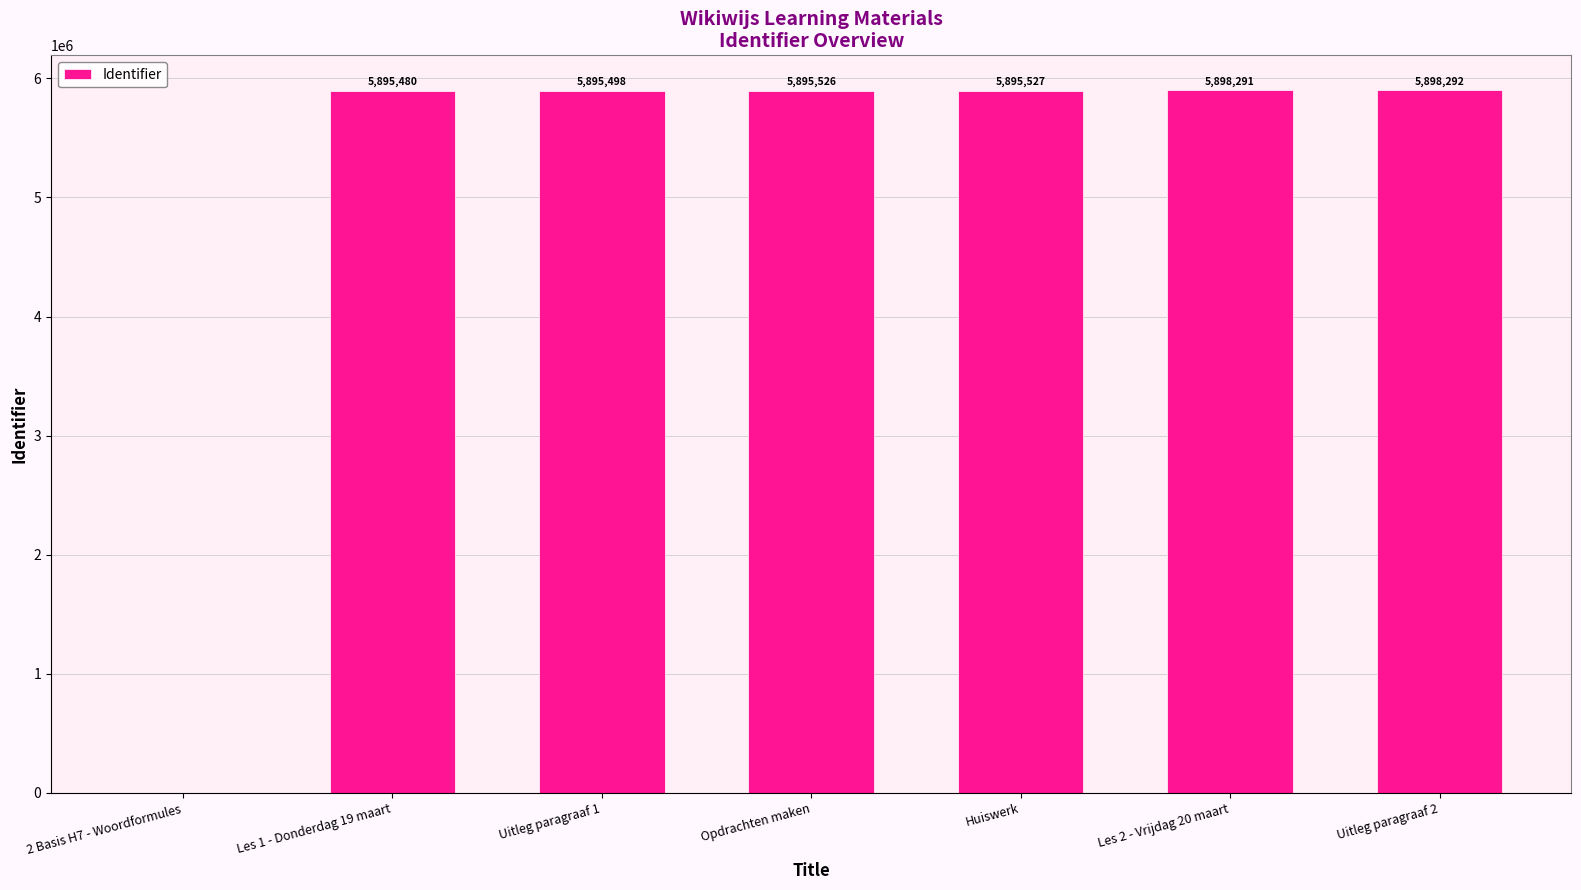

What is the sum of the values at Les 1 - Donderdag 19 maart and Les 2 - Vrijdag 20 maart?

11793771